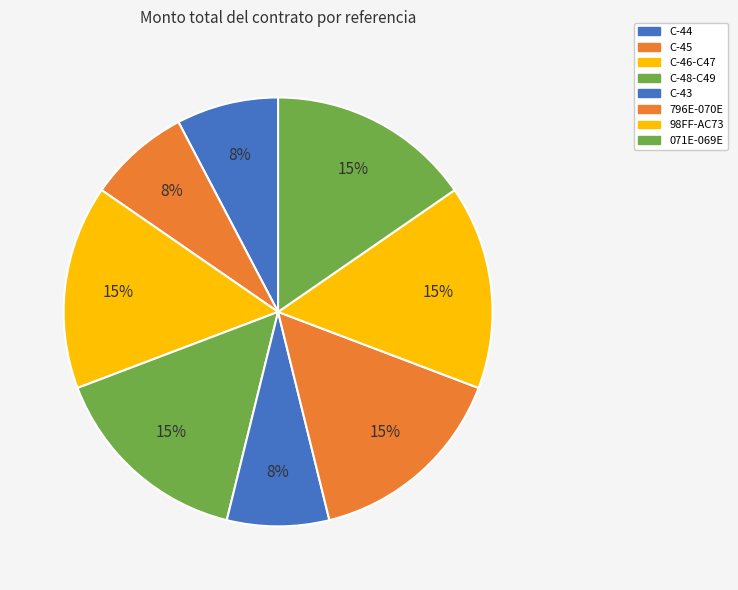

Is it true that C-48-C49 is 15% of the pie?

True